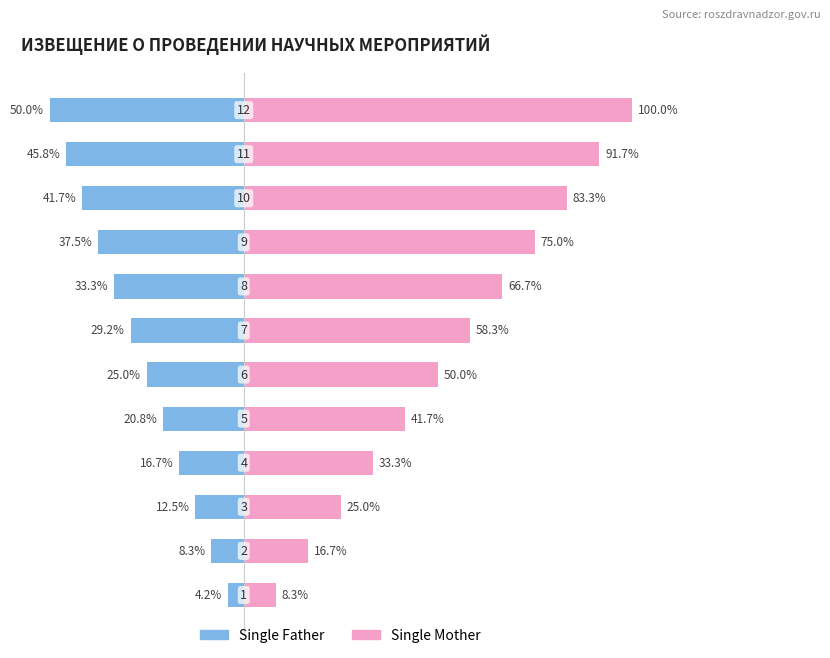

Rank the series by their maximum value, from highest to lowest.

Single Mother, Single Father